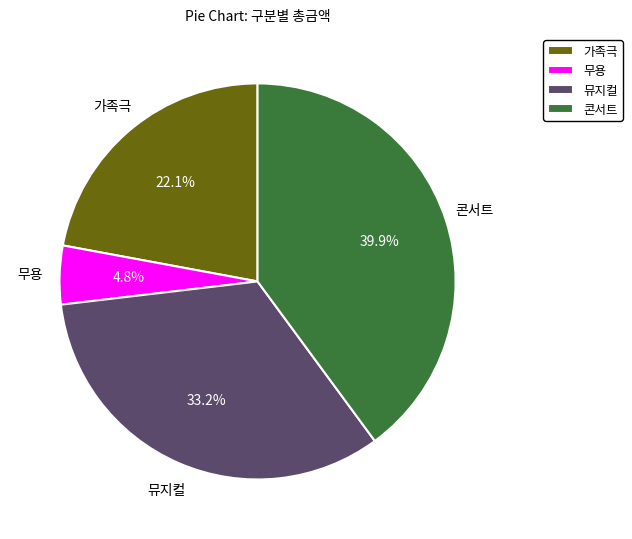

To the nearest percent, what percentage of the pie is 콘서트?

40%